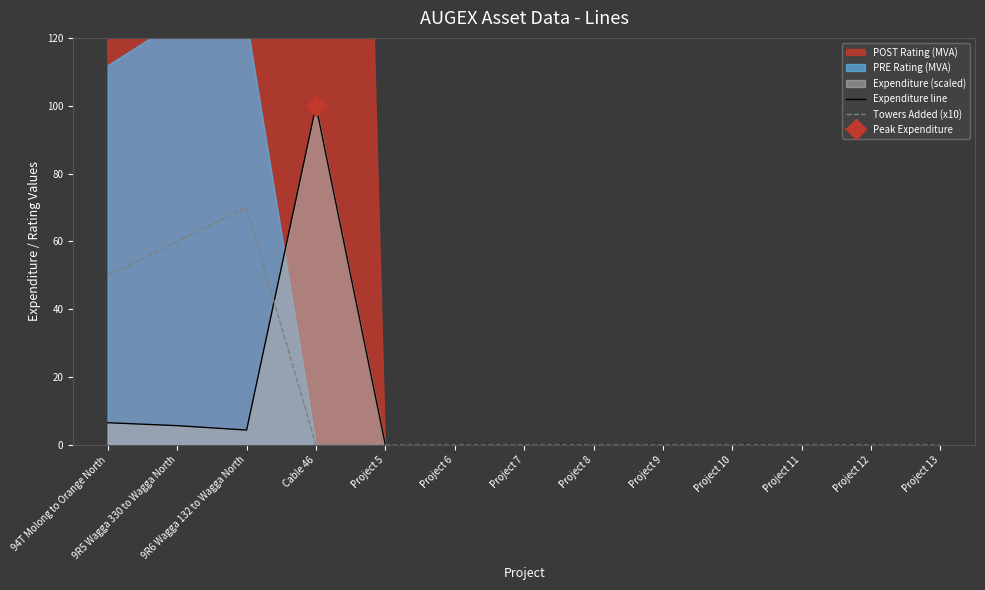

What position from the left is Project 12?

12